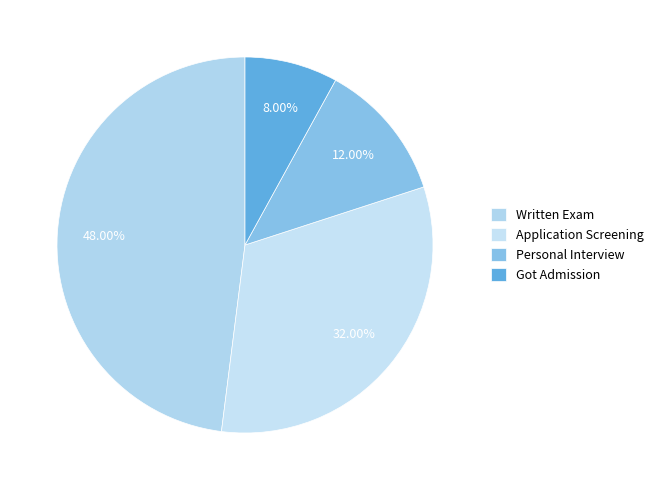

How many segments does this pie chart have?

4